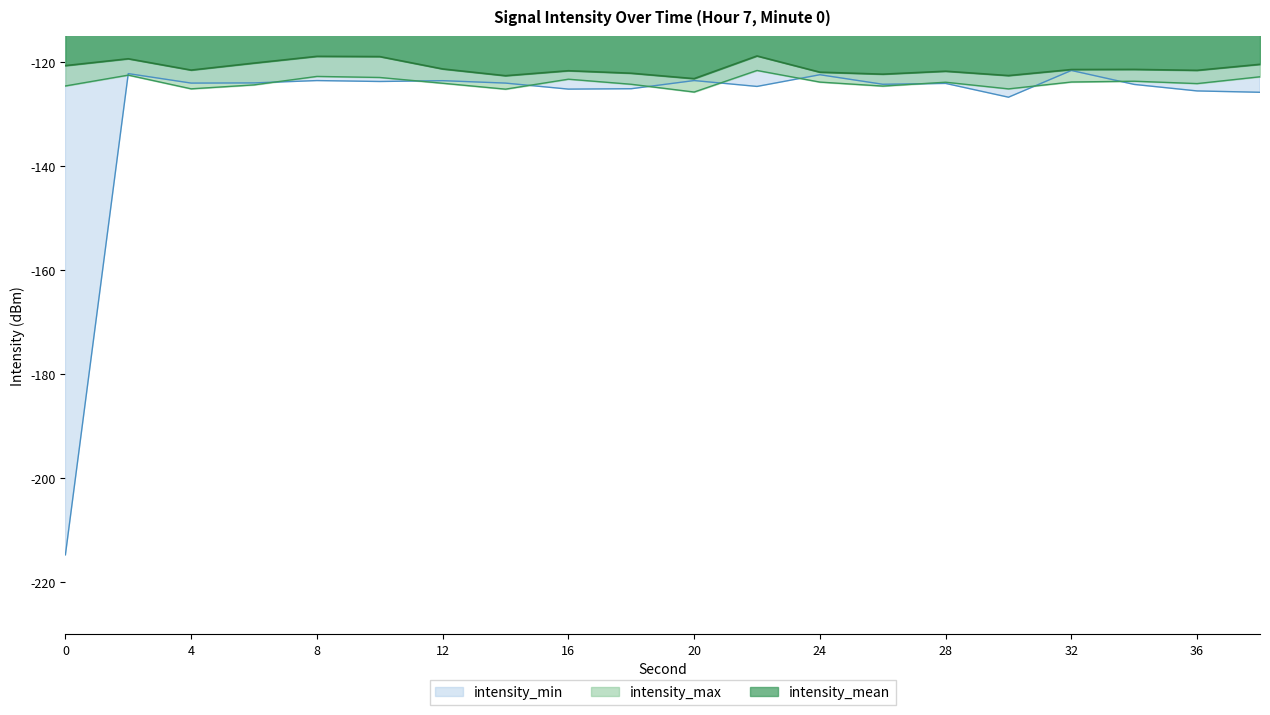

List the series in order of their overall mean, highest first.

intensity_mean, intensity_max, intensity_min